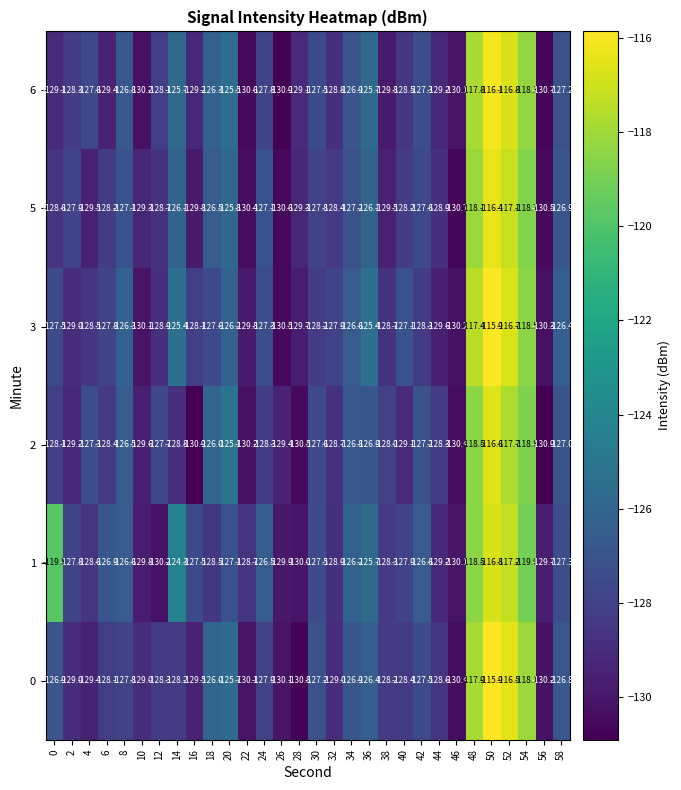

Between 6 and 48, which series saw the biggest shift?

6